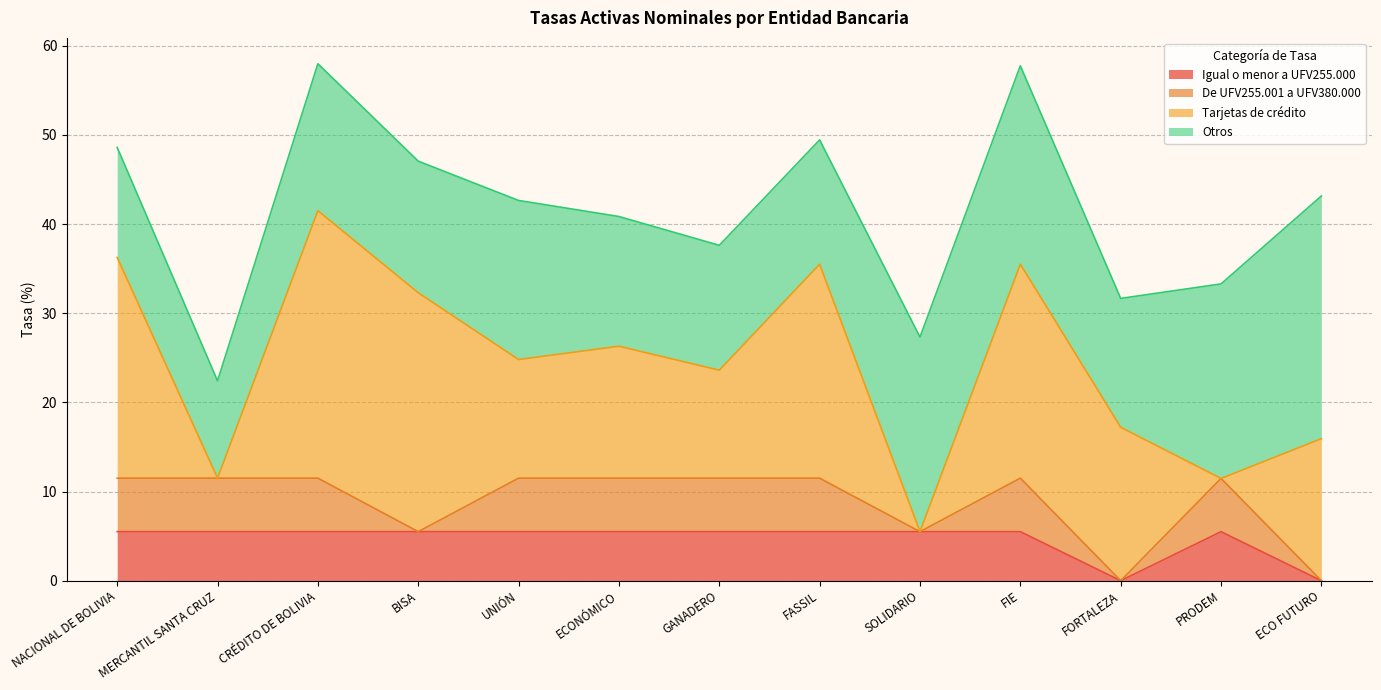

What is the difference between the maximum and second lowest values in the Igual o menor a UFV255.000 series?

5.5